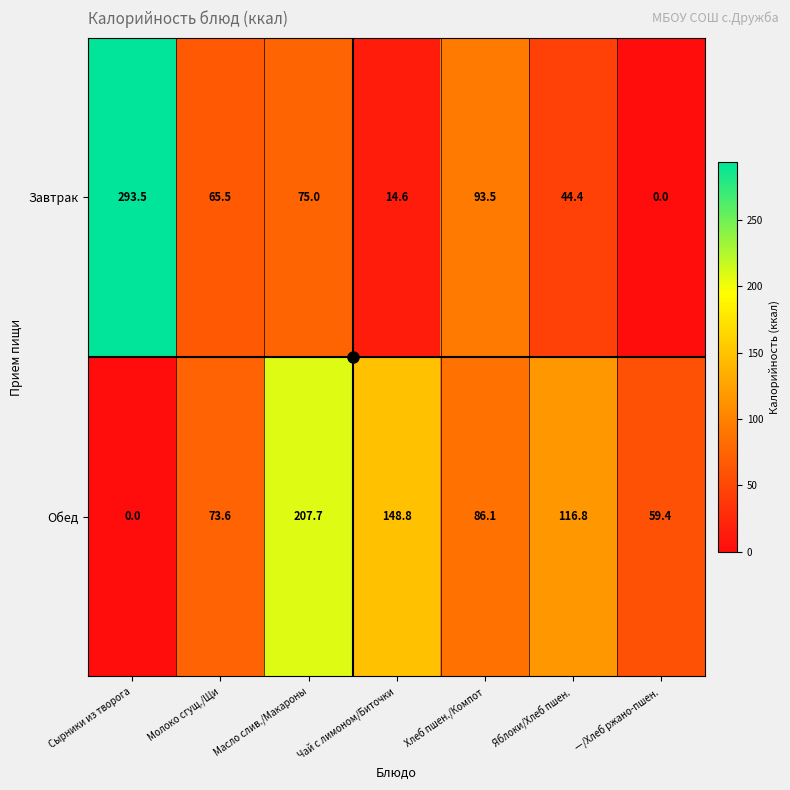

What is the average value of the Обед series?

98.9